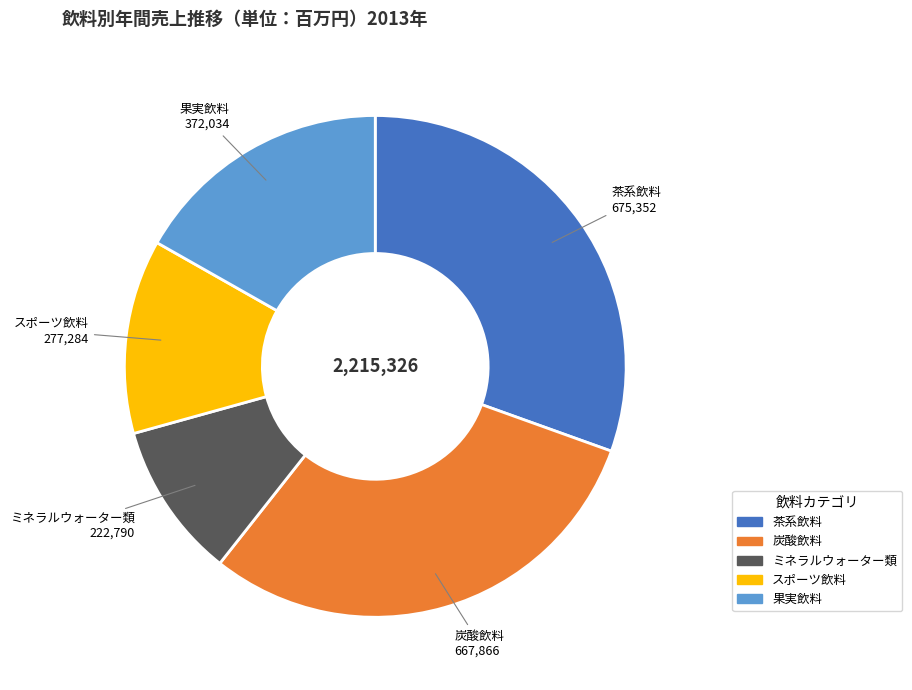

Is there a majority slice in this chart?

No